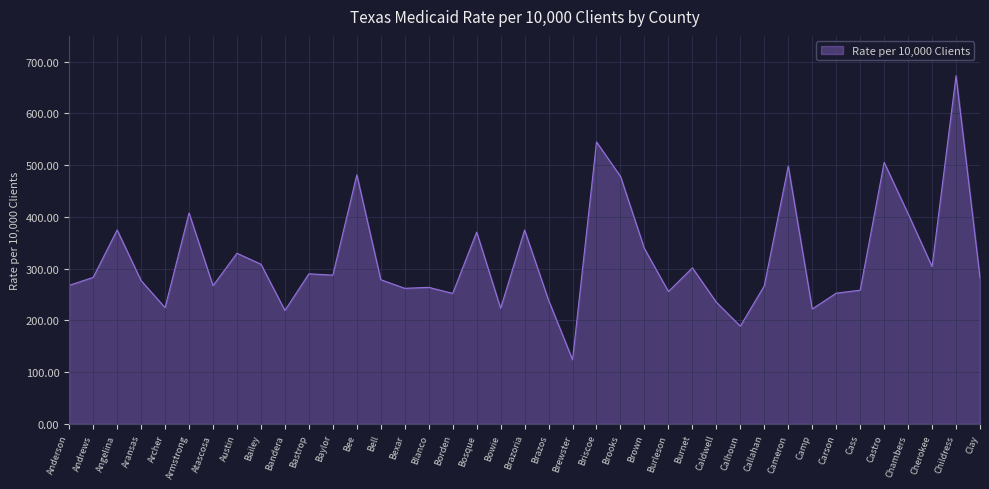

What is the maximum value shown in the chart?

673.0